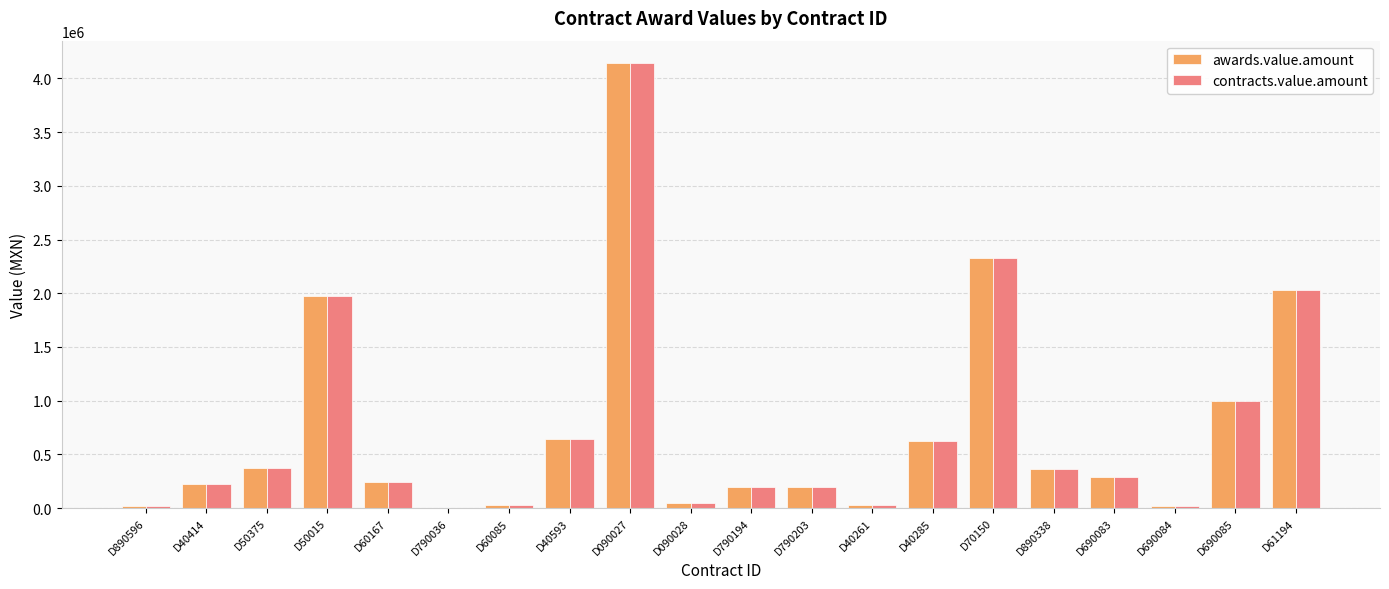

At which label does contracts.value.amount reach its peak?

D090027